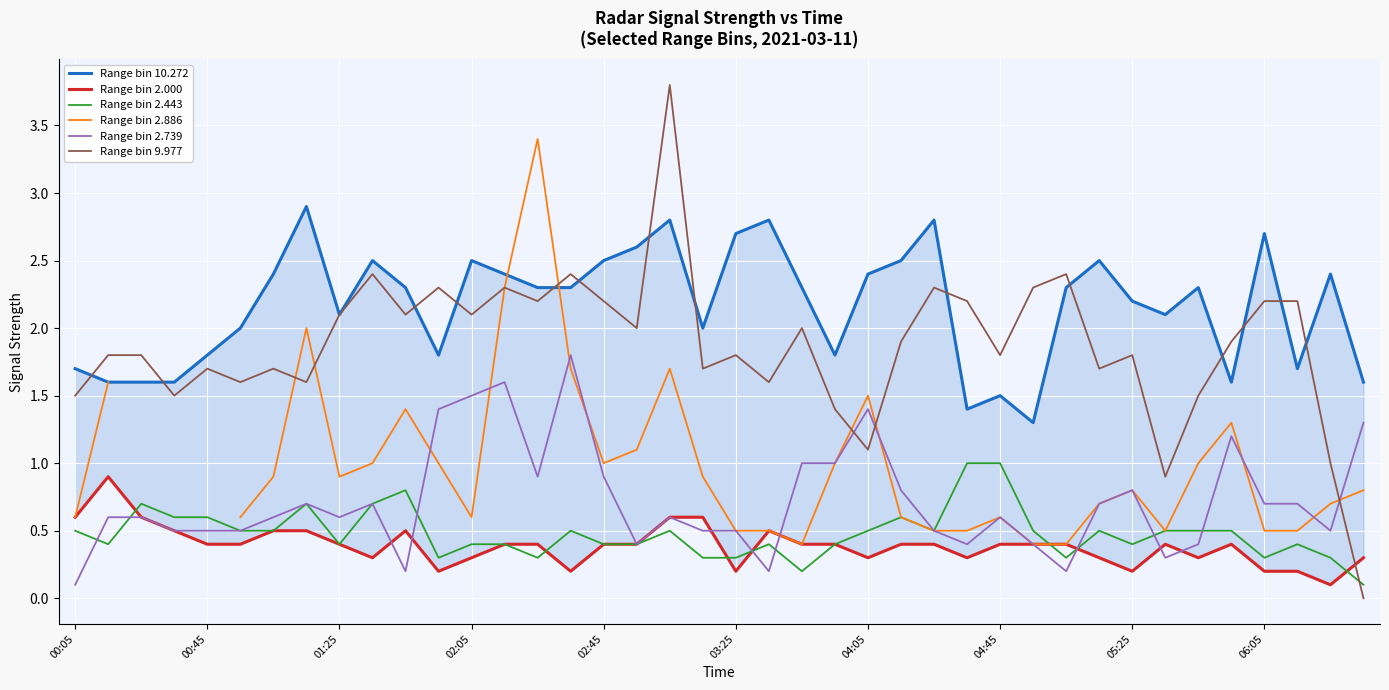

The Range bin 2.443 series shows 1.4 at 27. True or false?

False